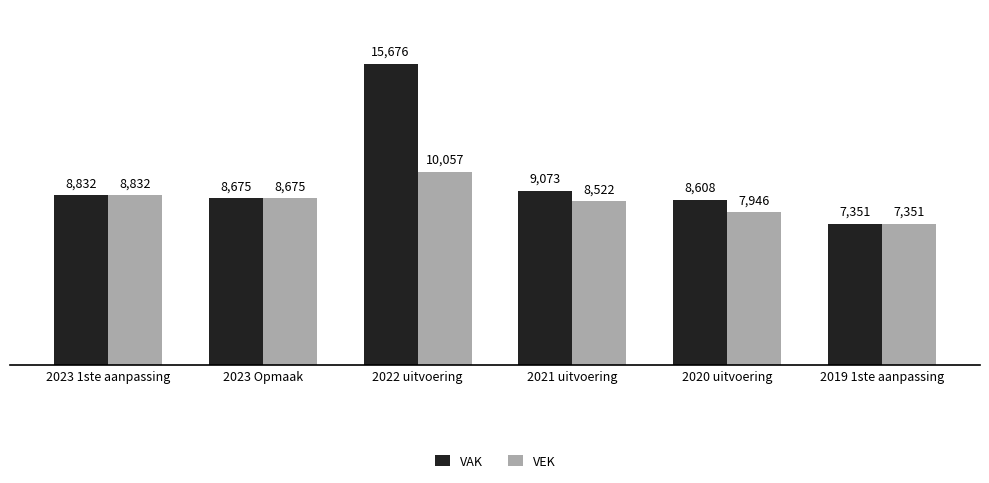

What is the average value of the VEK series?

8564